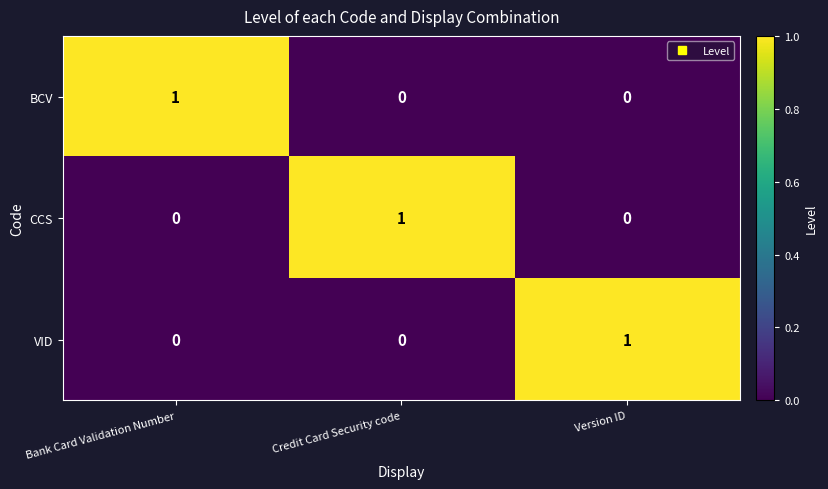

Reading right to left, transcribe all the data shown in this chart.

BCV: Version ID=0	Credit Card Security code=0	Bank Card Validation Number=1
CCS: Version ID=0	Credit Card Security code=1	Bank Card Validation Number=0
VID: Version ID=1	Credit Card Security code=0	Bank Card Validation Number=0